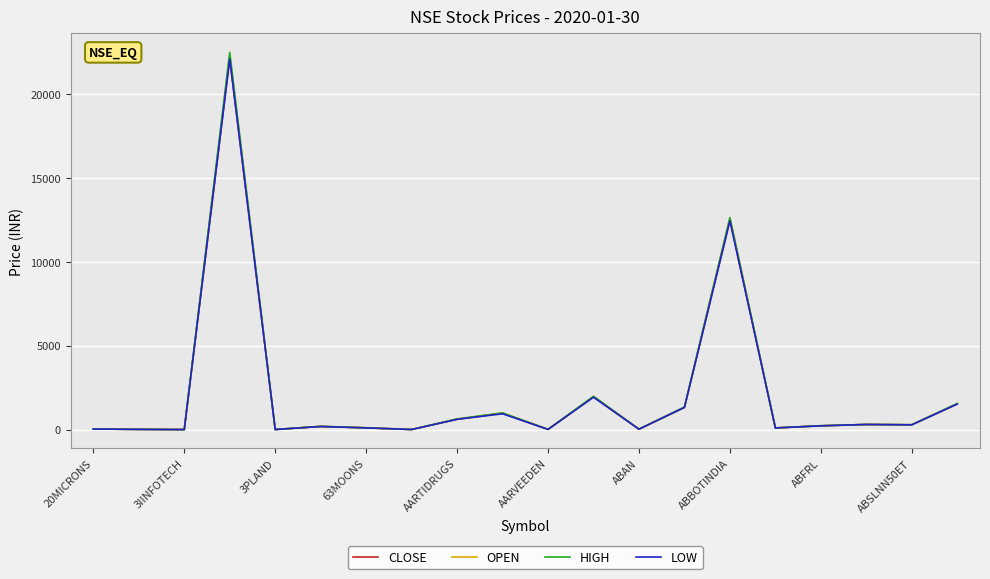

What is the highest value of the LOW series?

22100.0